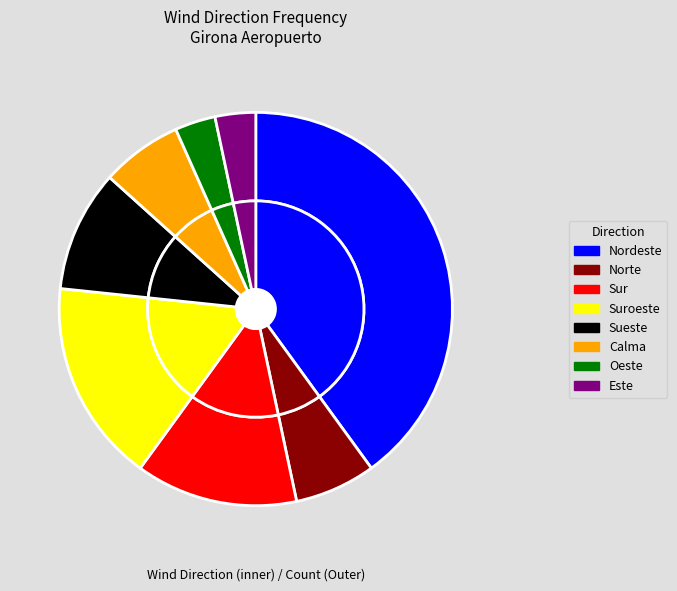

Count the number of slices in the pie.

8